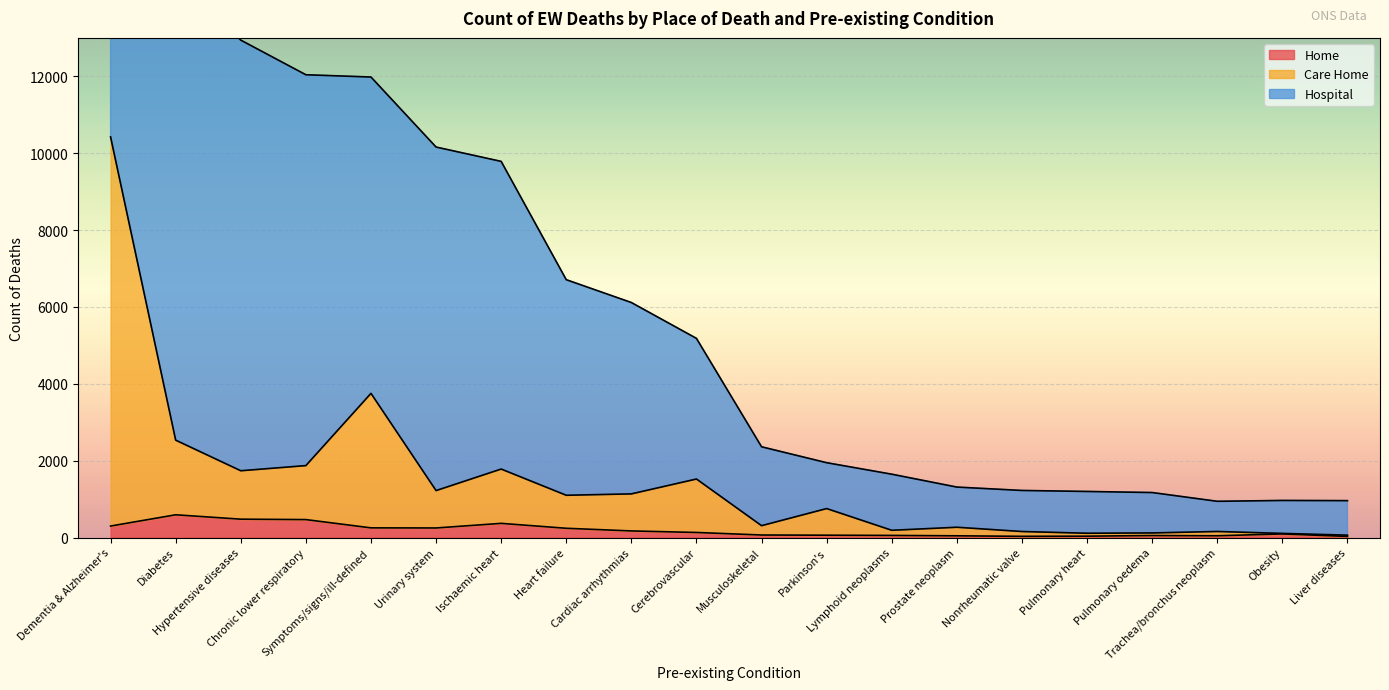

True or false: Care Home has more than 2 interior local peaks.

True